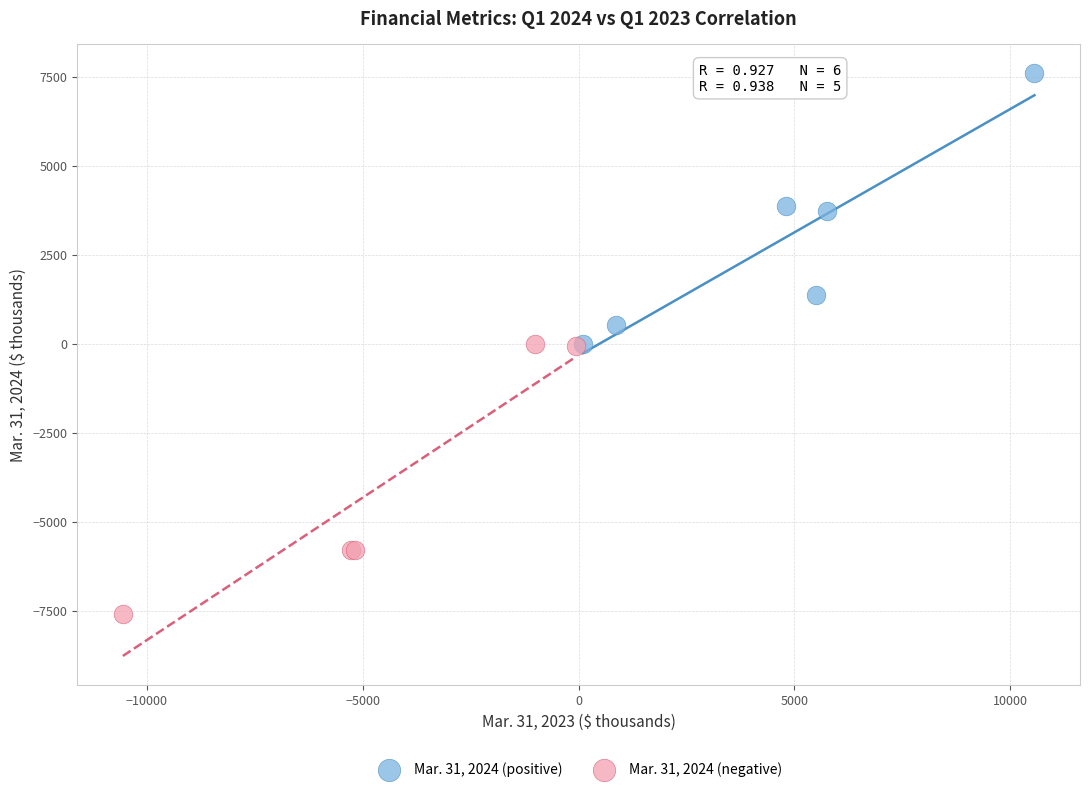

What are all the series names shown in the legend?

Mar. 31, 2024 (positive), Mar. 31, 2024 (negative)